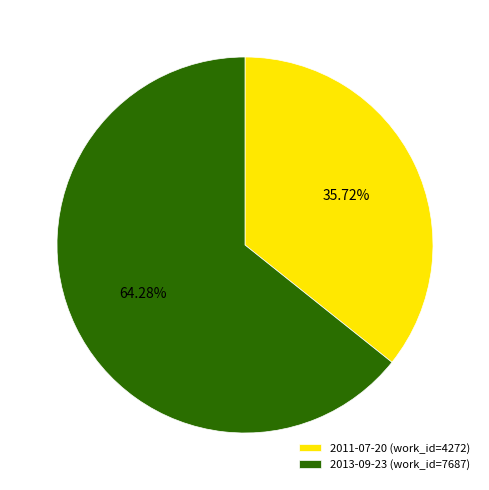

What is the largest slice in the pie chart?

2013-09-23